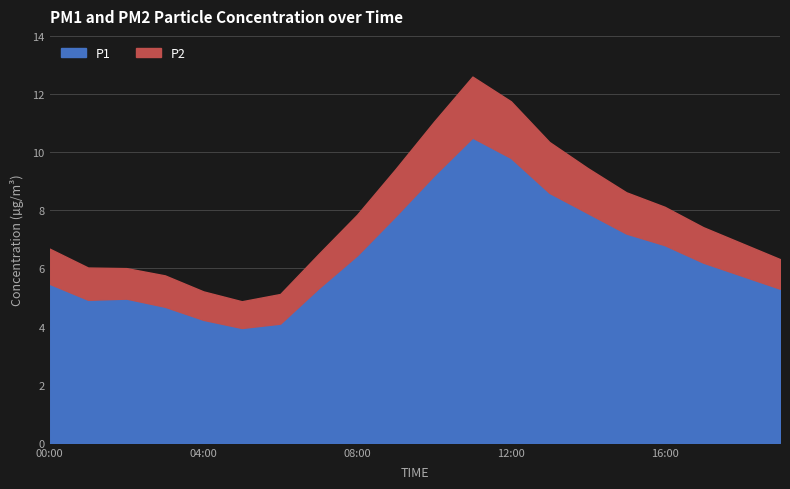

How many values in the P1 series are below 5?

4